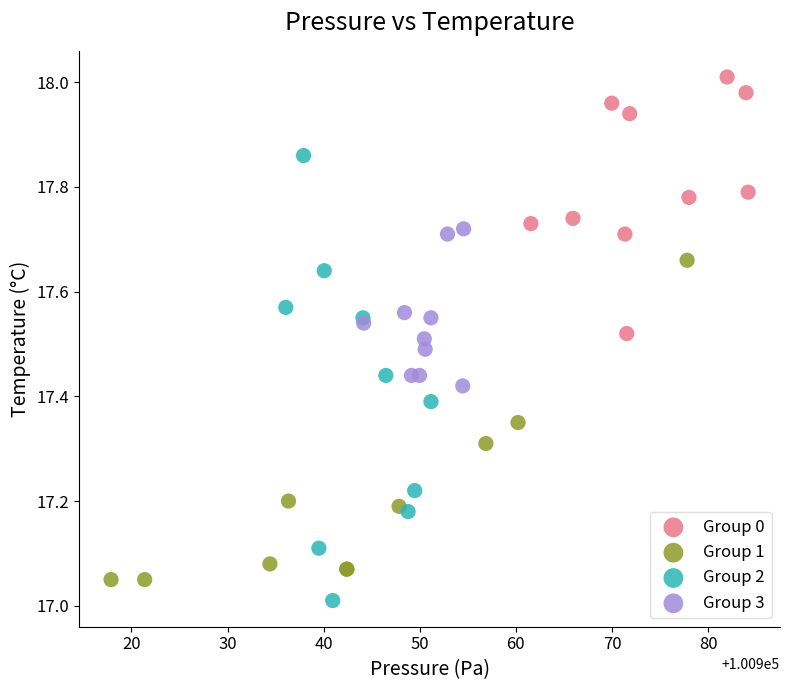

Which series reaches the minimum Y coordinate?

Group 2